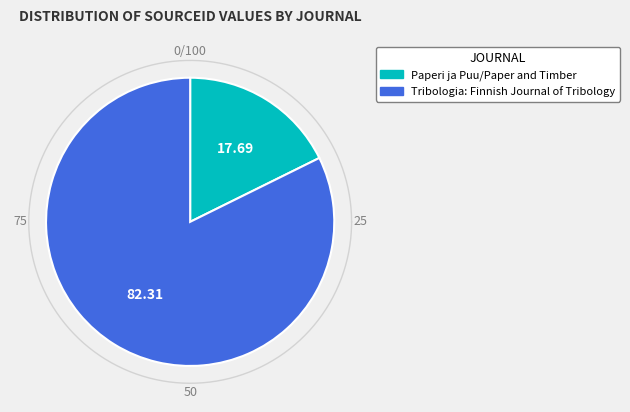

Rank the categories by value from highest to lowest.

Tribologia: Finnish Journal of Tribology, Paperi ja Puu/Paper and Timber